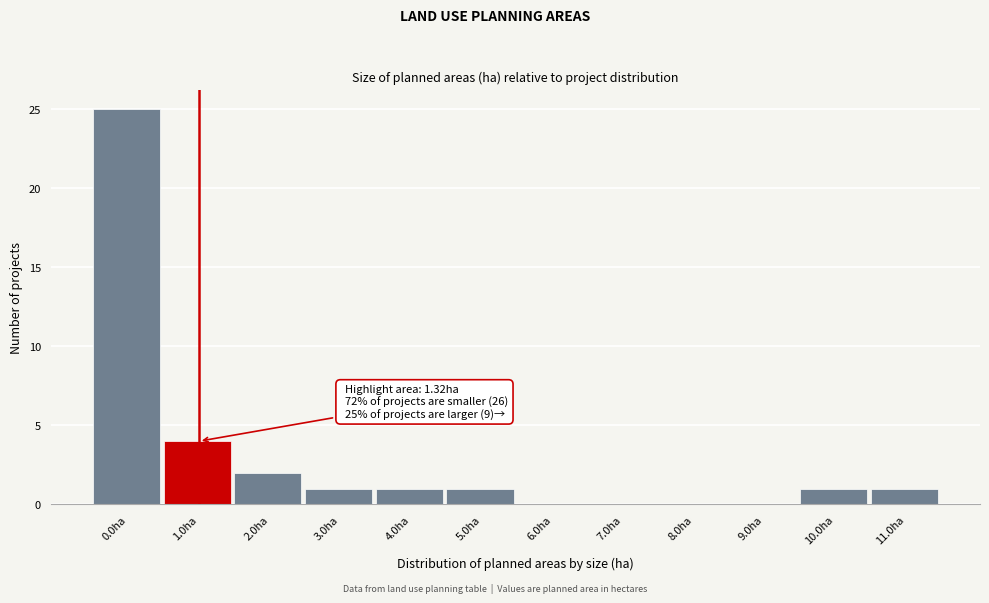

Reading left to right, what are all the values shown in this chart?

0.0ha=25	1.0ha=4	2.0ha=2	3.0ha=1	4.0ha=1	5.0ha=1	6.0ha=0	7.0ha=0	8.0ha=0	9.0ha=0	10.0ha=1	11.0ha=1